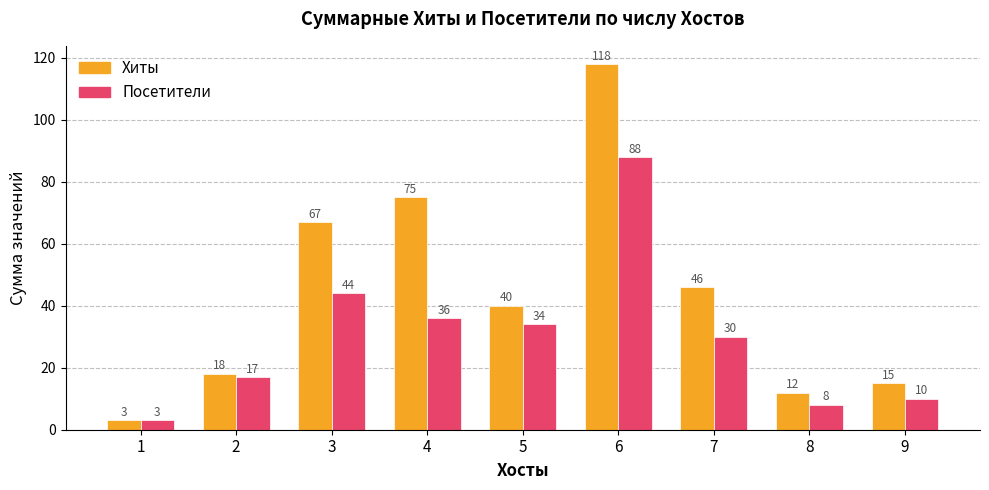

What is the minimum value for Посетители?

3